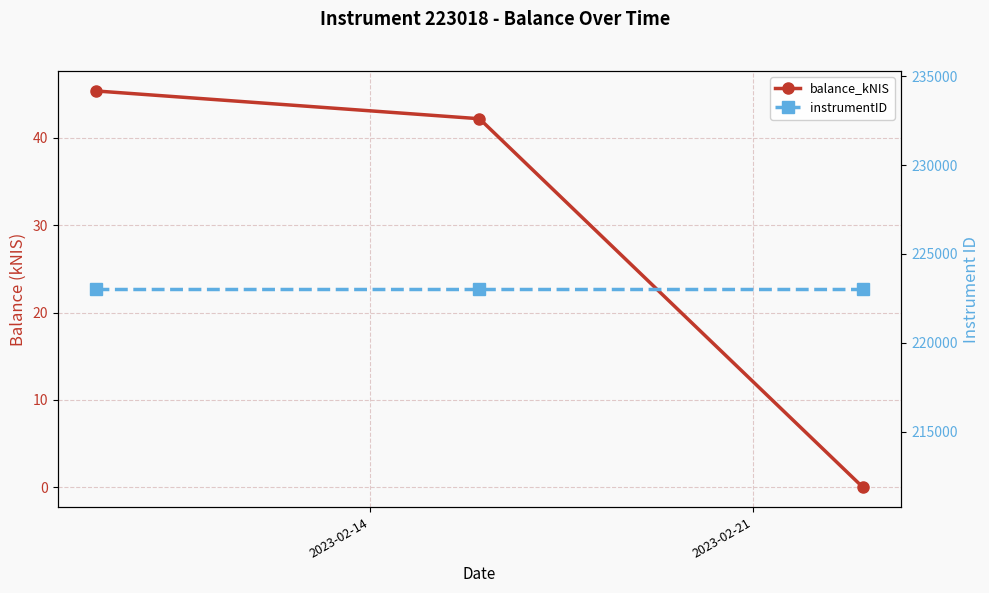

The value of instrumentID at 2023-02-14 is 127116.6. True or false?

False